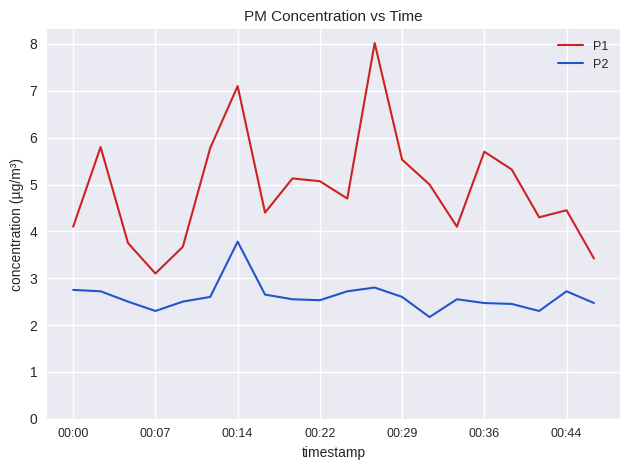

What is the difference between the maximum and minimum values in the P1 series?

4.9